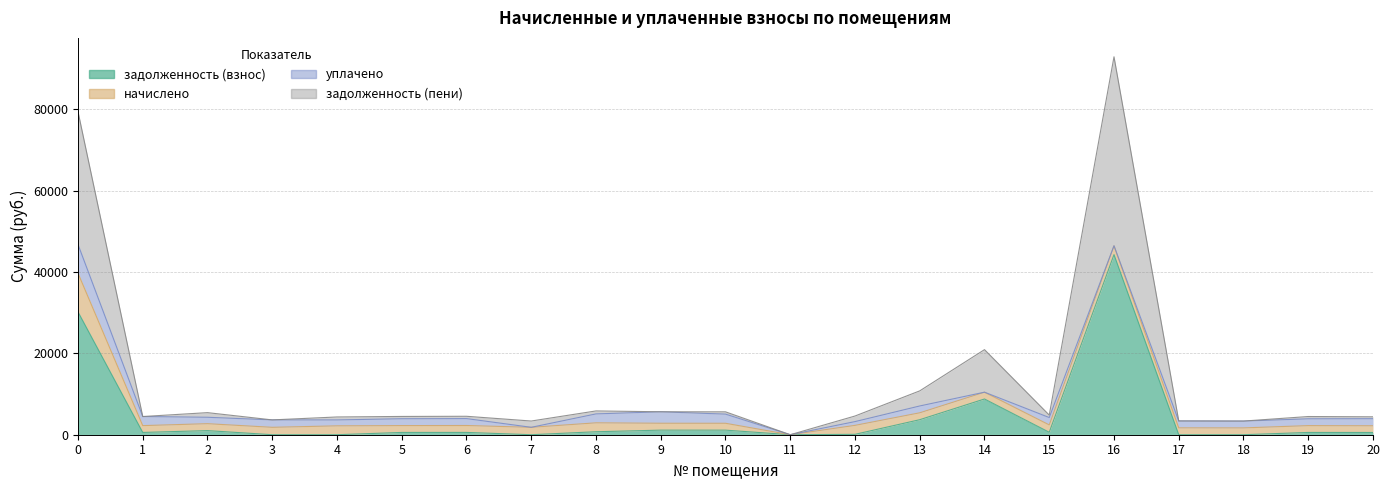

How many positive values does the задолженность (взнос) series have?

15